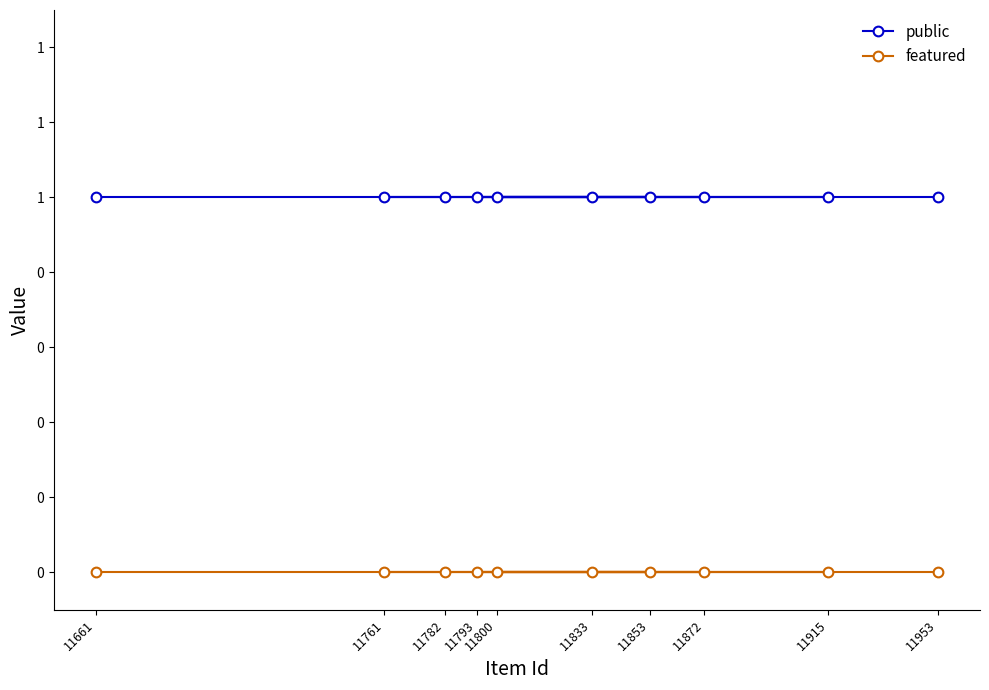

What position from the left is 11853?

7